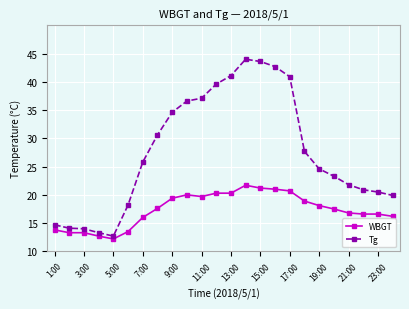

Rank the series by their average value, from highest to lowest.

Tg, WBGT